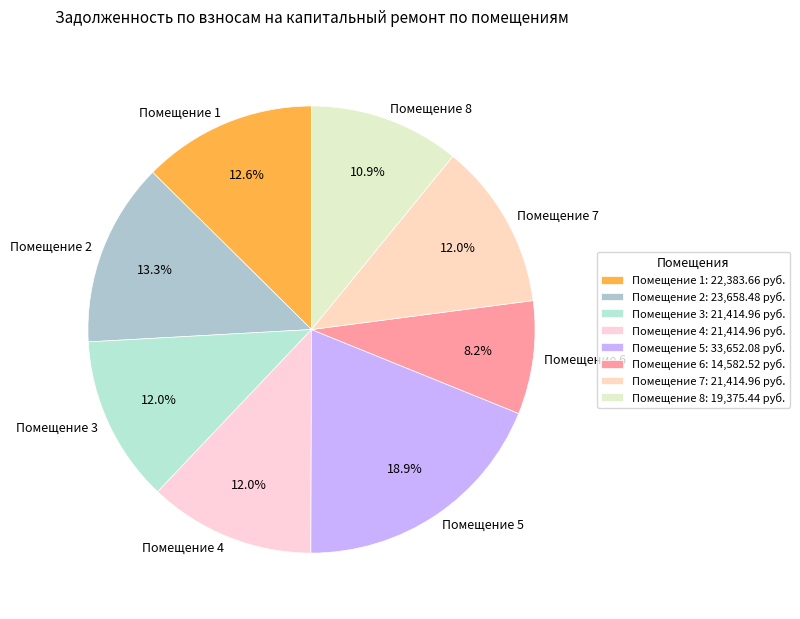

Between Помещение 8 and Помещение 7, which is larger?

Помещение 7